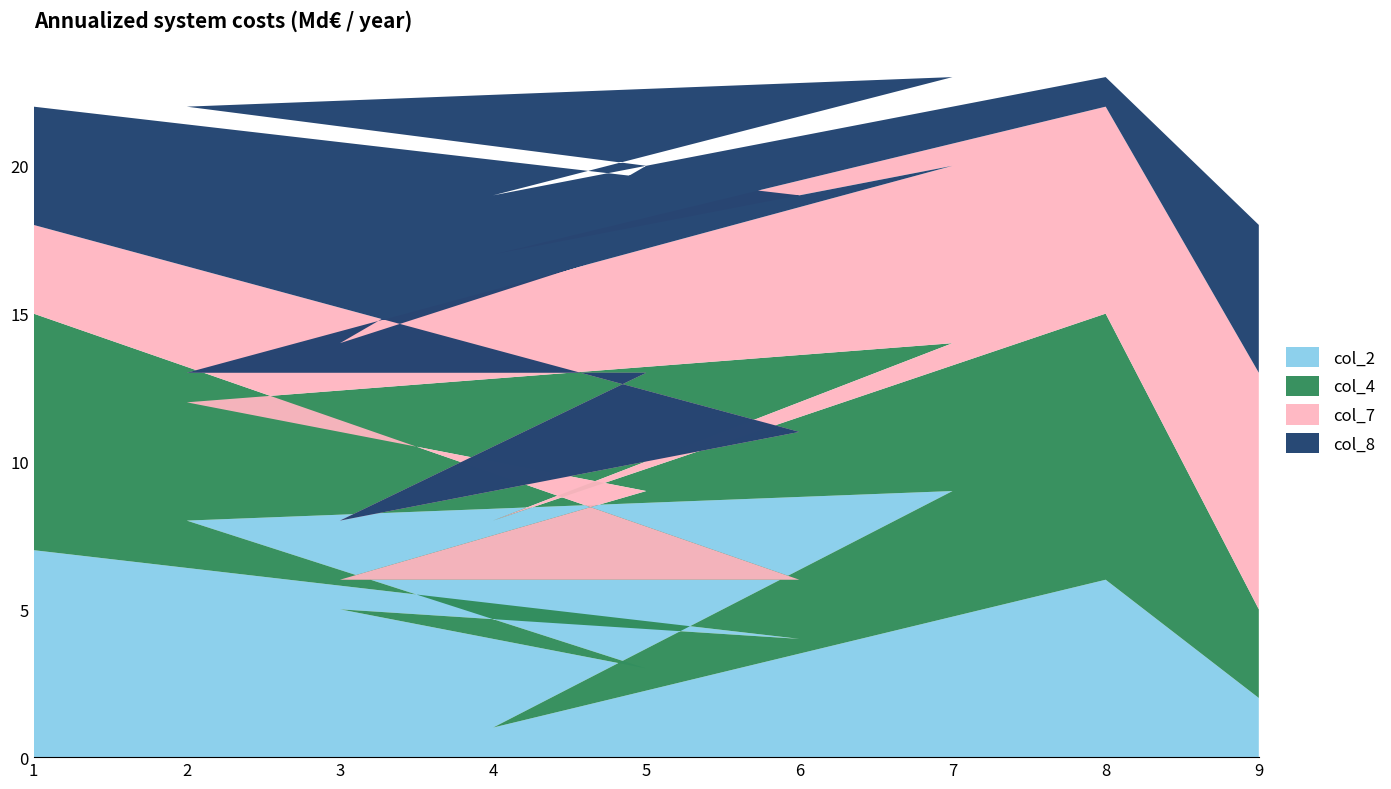

True or false: col_2 has a value of 3 at 7.

False